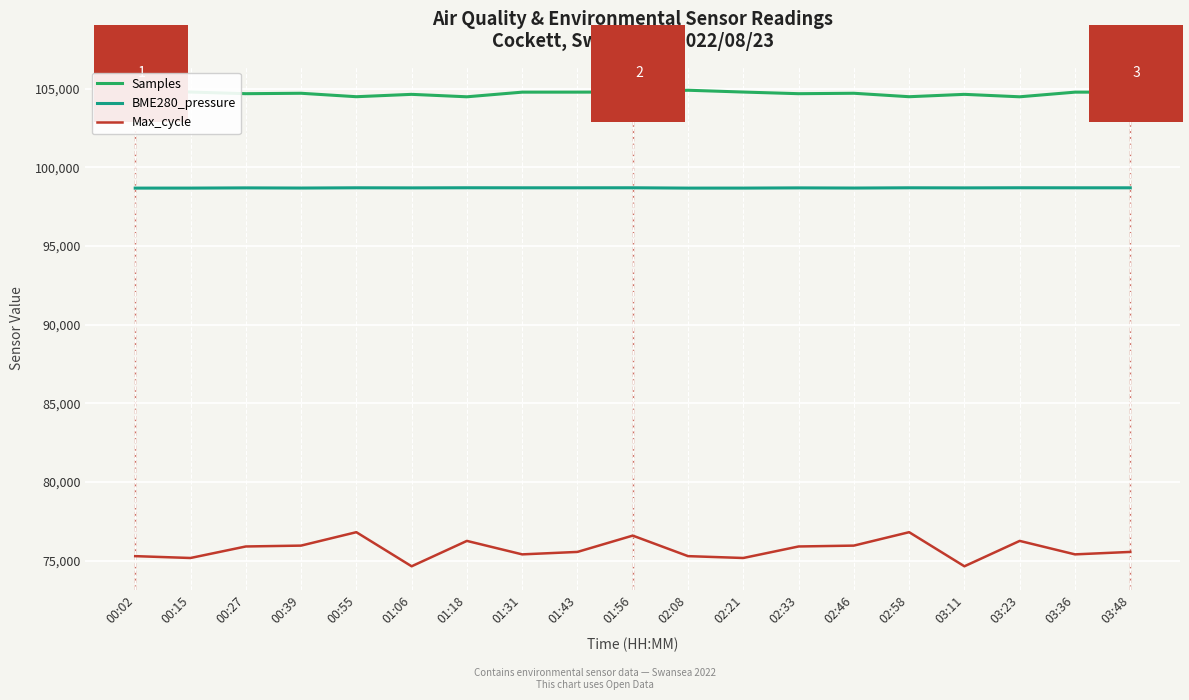

Is the value of Samples at 01:18 greater than the value of BME280_pressure at 01:31?

Yes